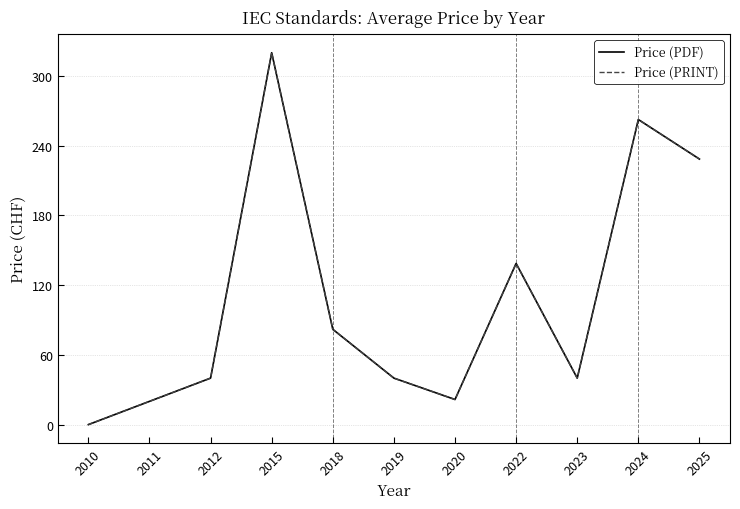

Does the chart display data point markers on the line(s)?

No